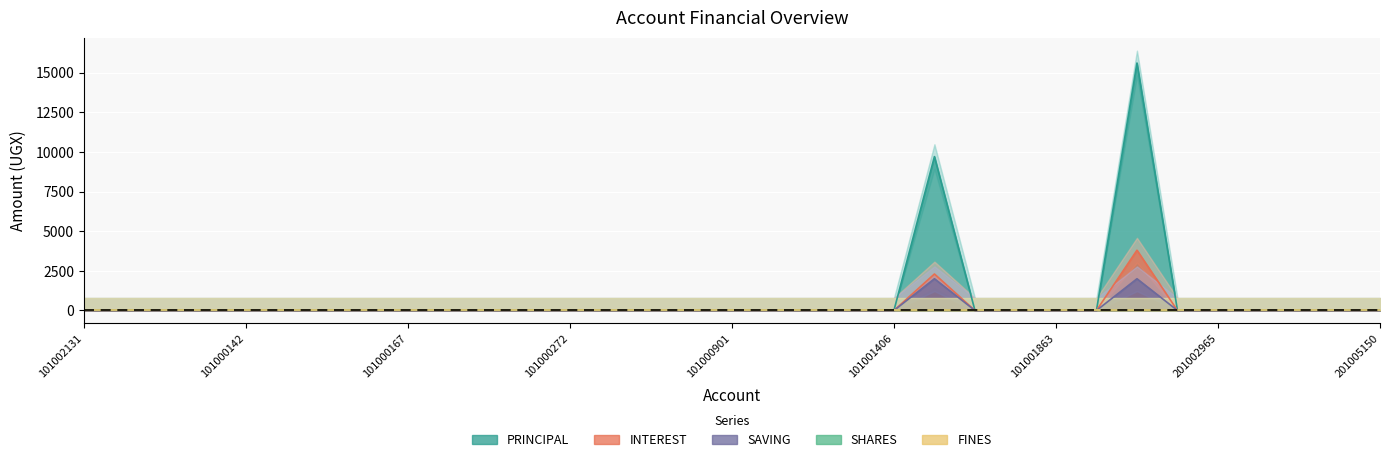

Where is the first local maximum for PRINCIPAL?

101001435